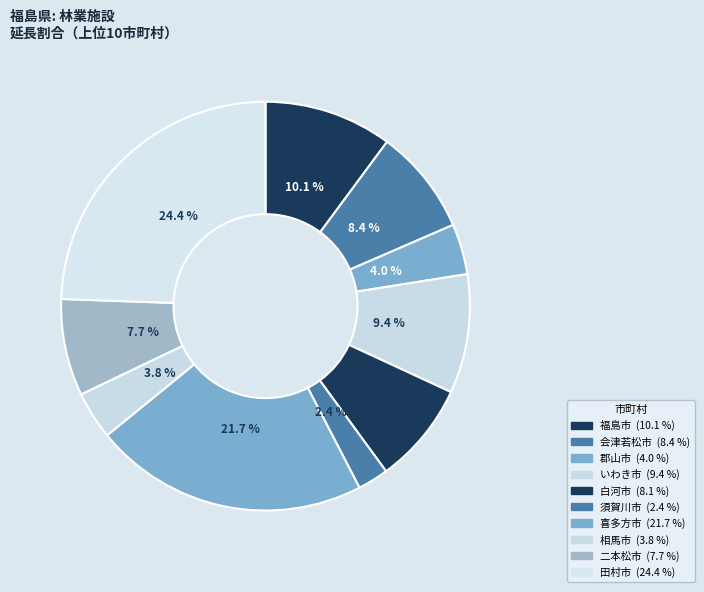

Which category has the smallest portion of the pie?

須賀川市